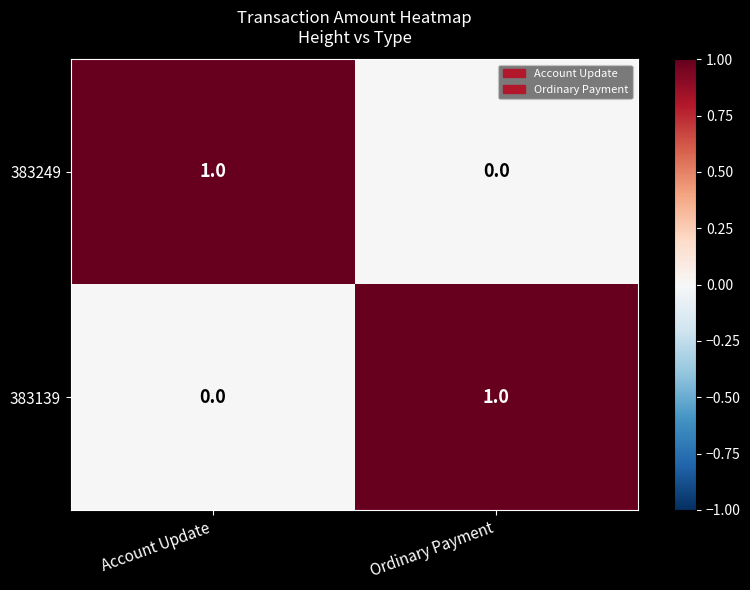

Where is 383139 nearest to the value 0?

Account Update